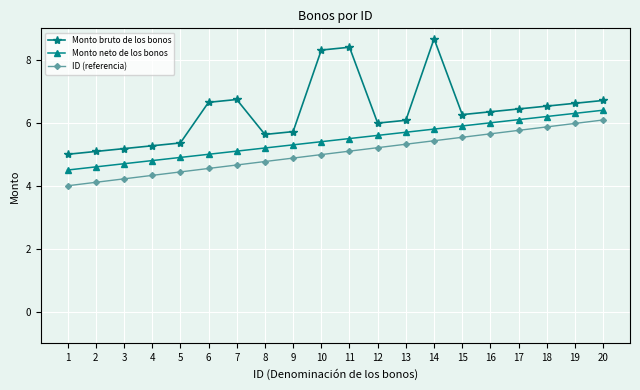

What is the difference between the highest and lowest values at 12?

0.8